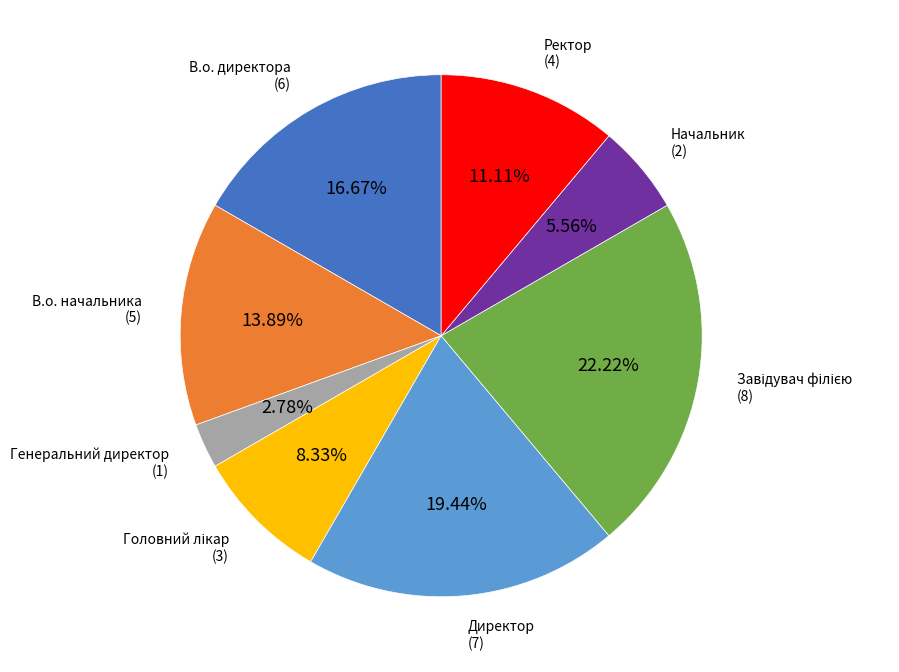

Does any single category account for the majority?

No